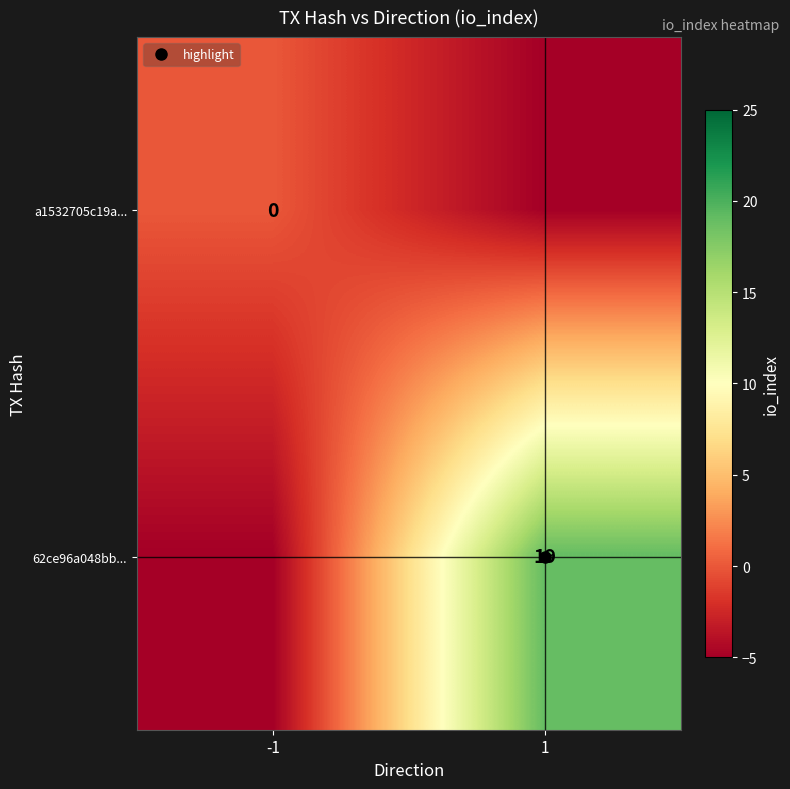

At which category is the sum across all series the highest?

1